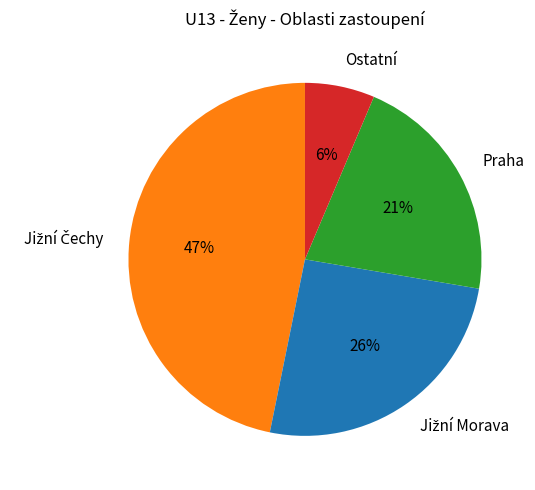

What percentage is the Ostatní slice, to the nearest percent?

6%